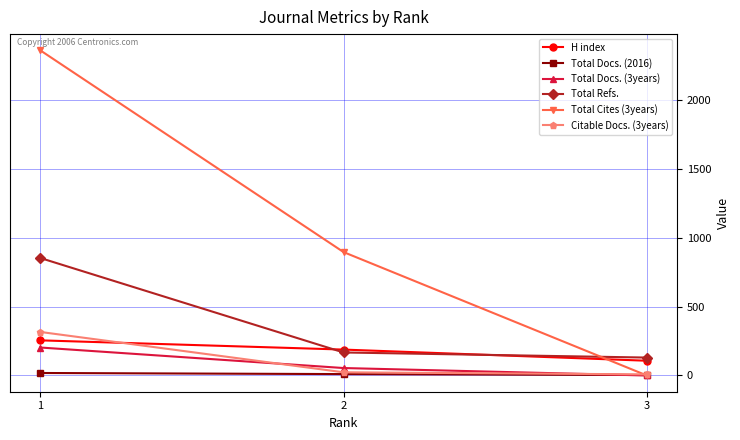

How many H index values are between 107 and 255?

3